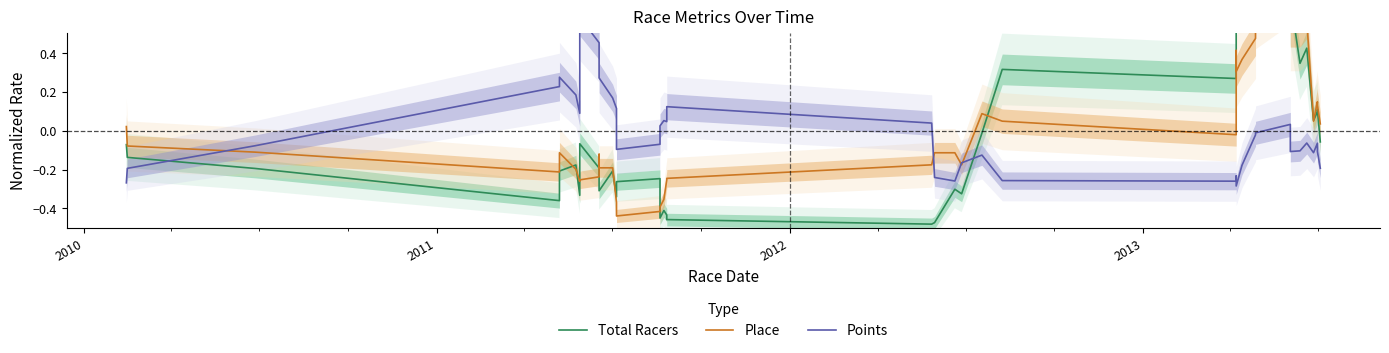

What is the value of the Total Racers point at the 5th from the left?

-0.2